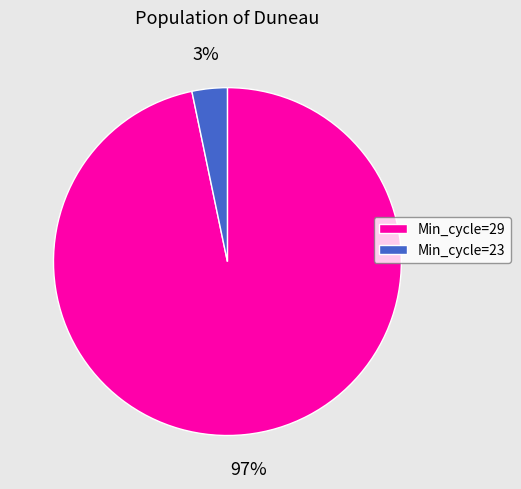

Which has a higher value, Min_cycle=23 or Min_cycle=29?

Min_cycle=29